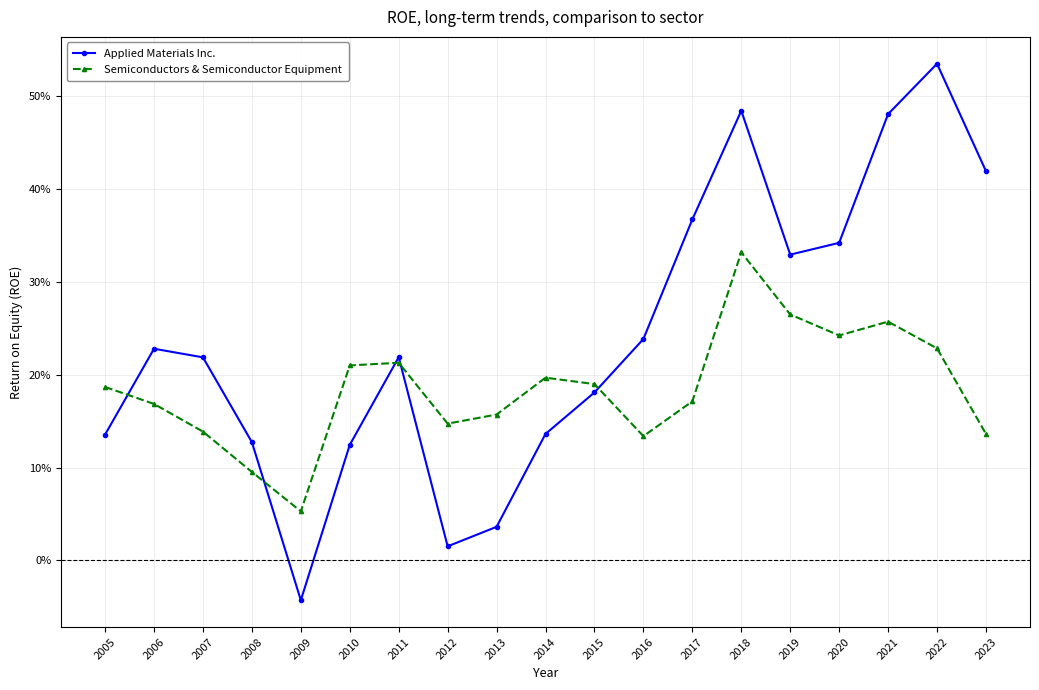

What are all the series names shown in the legend?

Applied Materials Inc., Semiconductors & Semiconductor Equipment